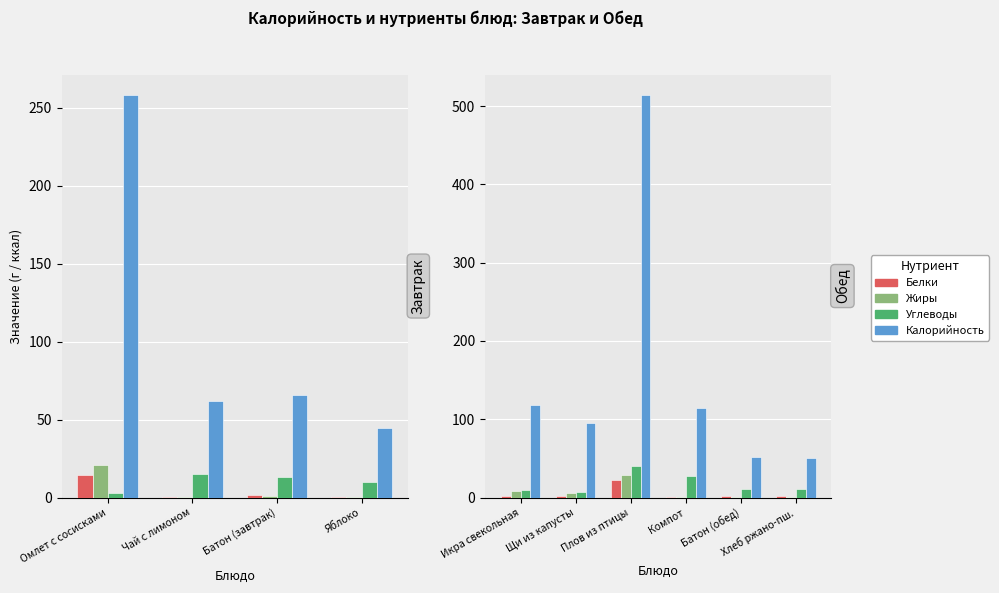

What is the highest value of the Калорийность series?

514.6